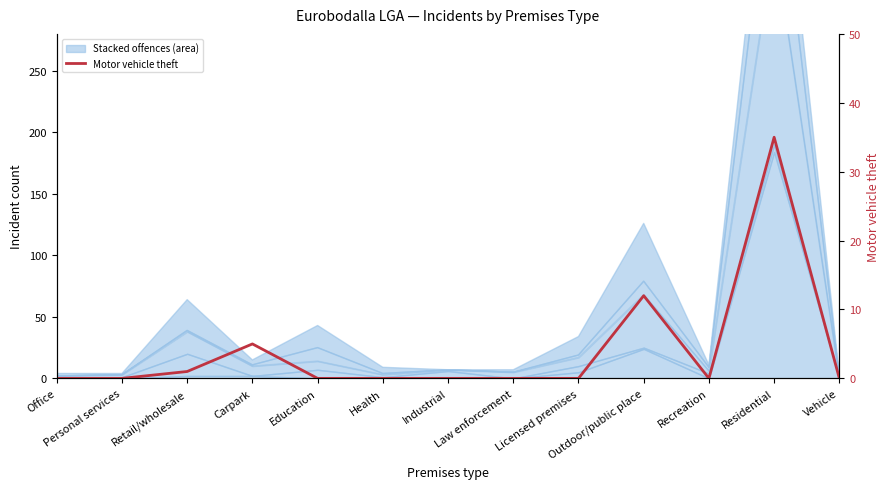

How many lines are shown in the chart?

1